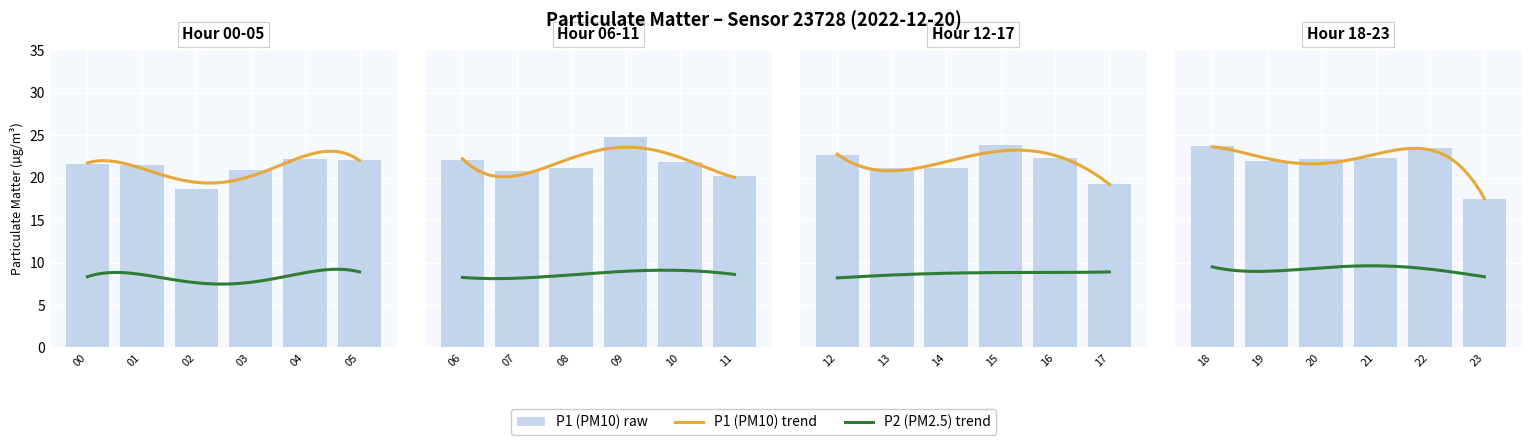

Where is P1 nearest to the value 21?

3